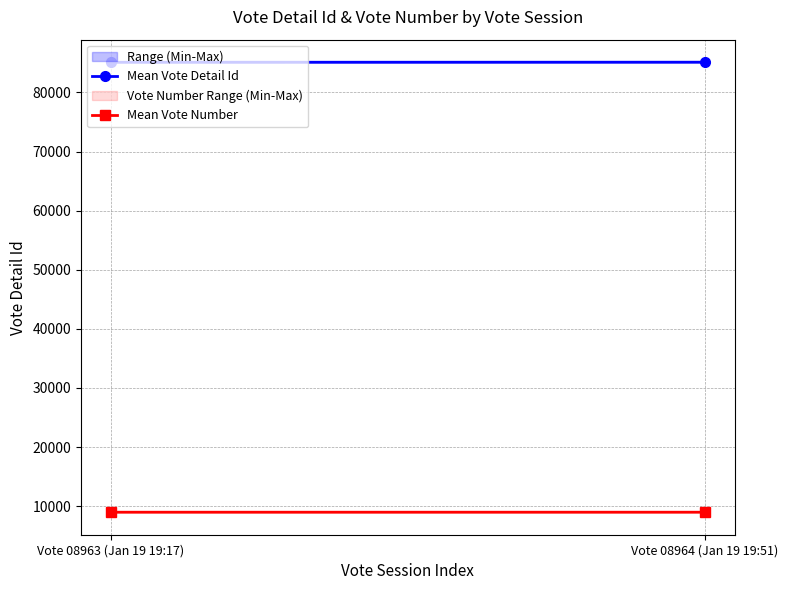

Is it true that Mean Vote Number equals 6085 at Vote 08964 (Jan 19 19:51)?

False